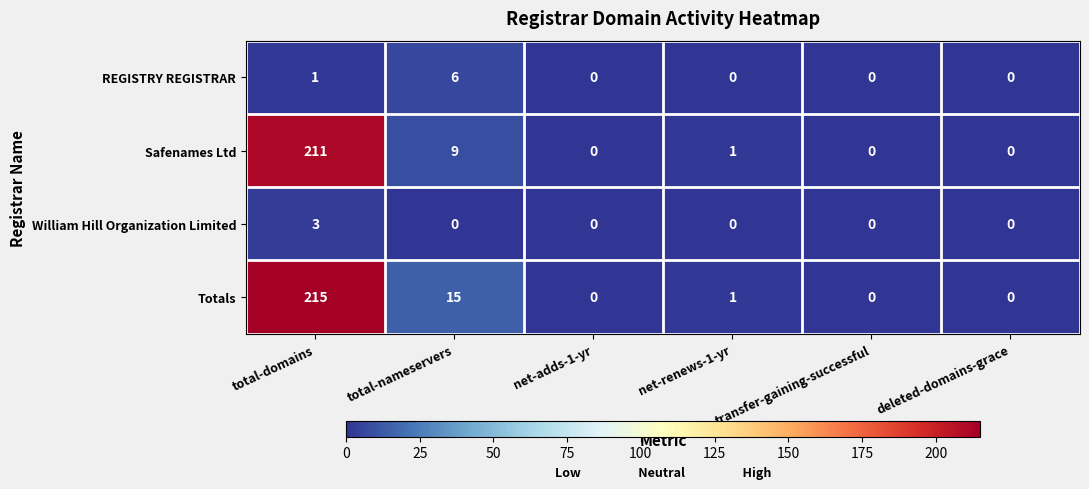

Rank the series at total-domains from lowest to highest value.

REGISTRY REGISTRAR, William Hill Organization Limited, Safenames Ltd, Totals